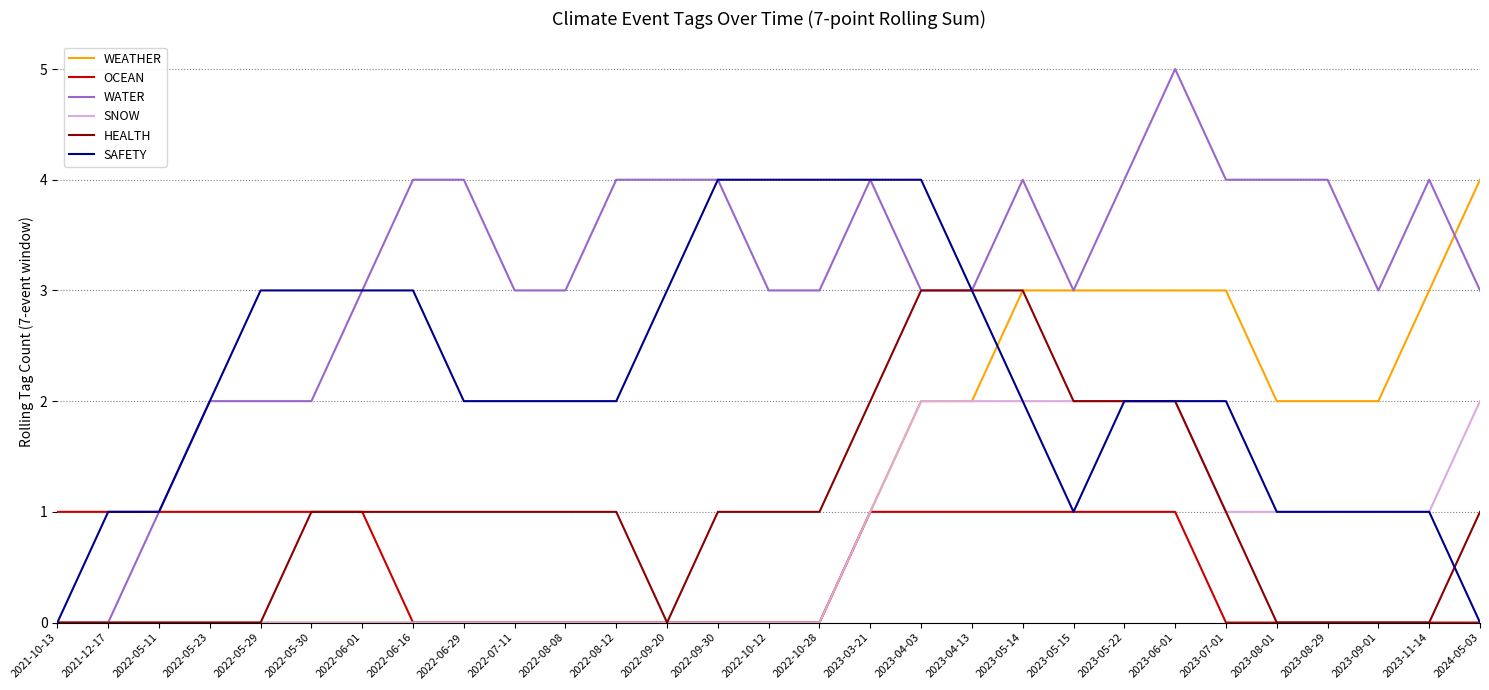

Reading left to right, extract all data points from this chart.

WEATHER: 0	0	0	0	0	0	0	0	0	0	0	0	0	0	0	0	1	2	2	3	3	3	3	3	2	2	2	3	4
OCEAN: 1	1	1	1	1	1	1	0	0	0	0	0	0	0	0	0	1	1	1	1	1	1	1	0	0	0	0	0	0
WATER: 0	0	1	2	2	2	3	4	4	3	3	4	4	4	3	3	4	3	3	4	3	4	5	4	4	4	3	4	3
SNOW: 0	0	0	0	0	0	0	0	0	0	0	0	0	0	0	0	1	2	2	2	2	2	2	1	1	1	1	1	2
HEALTH: 0	0	0	0	0	1	1	1	1	1	1	1	0	1	1	1	2	3	3	3	2	2	2	1	0	0	0	0	1
SAFETY: 0	1	1	2	3	3	3	3	2	2	2	2	3	4	4	4	4	4	3	2	1	2	2	2	1	1	1	1	0